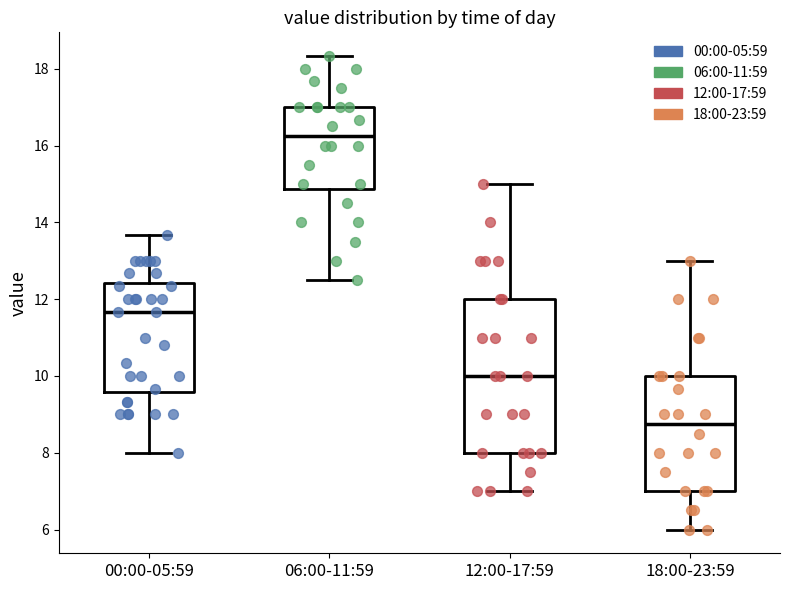

Reading left to right, transcribe this box plot: for each box, give where its median line is, the range the box spans, and where its two whiskers end, as read against the y-axis. The values are not printed on the chart, so give them approximately, as read against the axis.

00:00-05:59: median 11.6, box 9.6 to 12.4, whiskers 8.0 to 13.6
06:00-11:59: median 16.2, box 14.8 to 17.0, whiskers 12.6 to 18.4
12:00-17:59: median 10.0, box 8.0 to 12.0, whiskers 7.0 to 15.0
18:00-23:59: median 8.8, box 7.0 to 10.0, whiskers 6.0 to 13.0